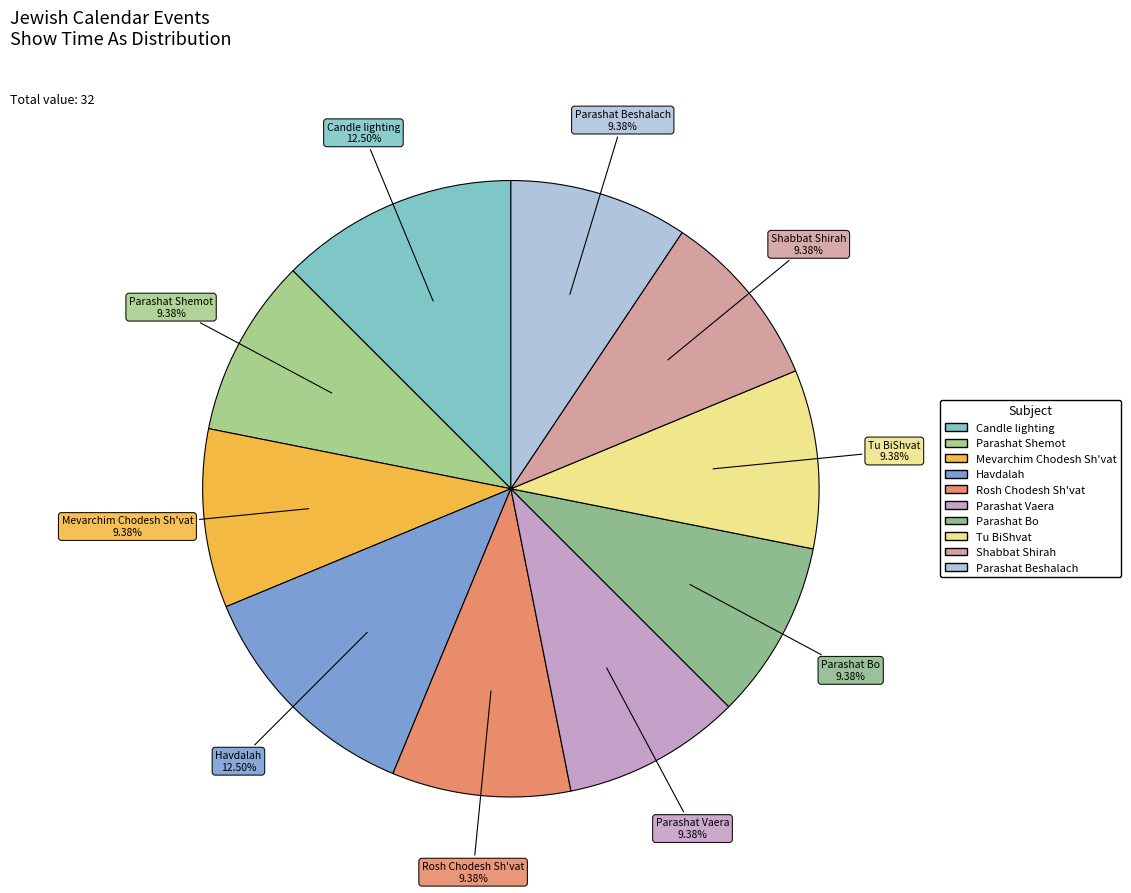

How many segments does this pie chart have?

10